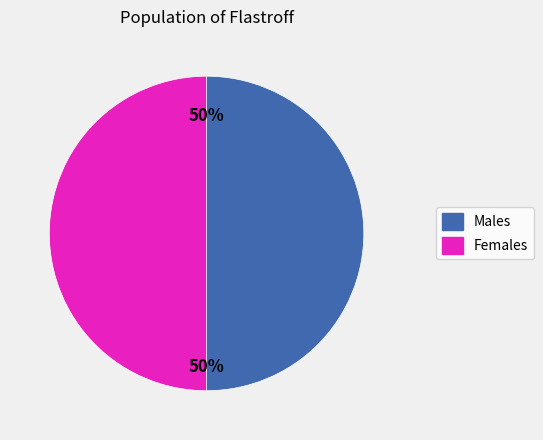

To the nearest percent, what is the average slice percentage?

50%